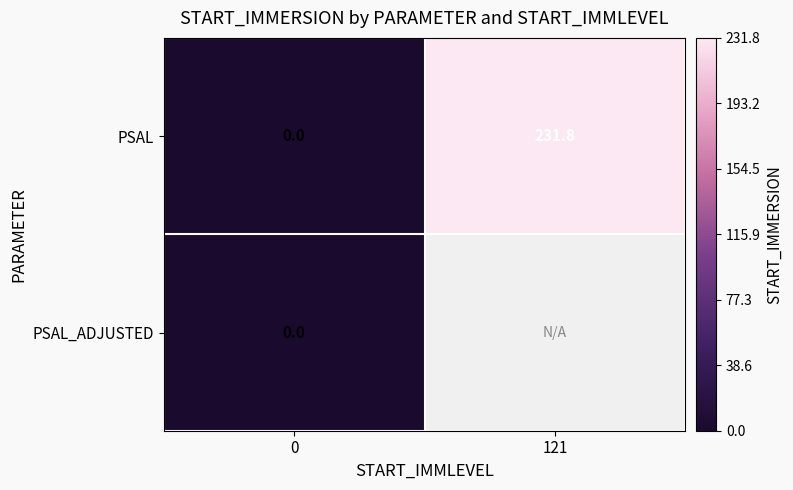

The PSAL series shows 231.8 at 121. True or false?

True